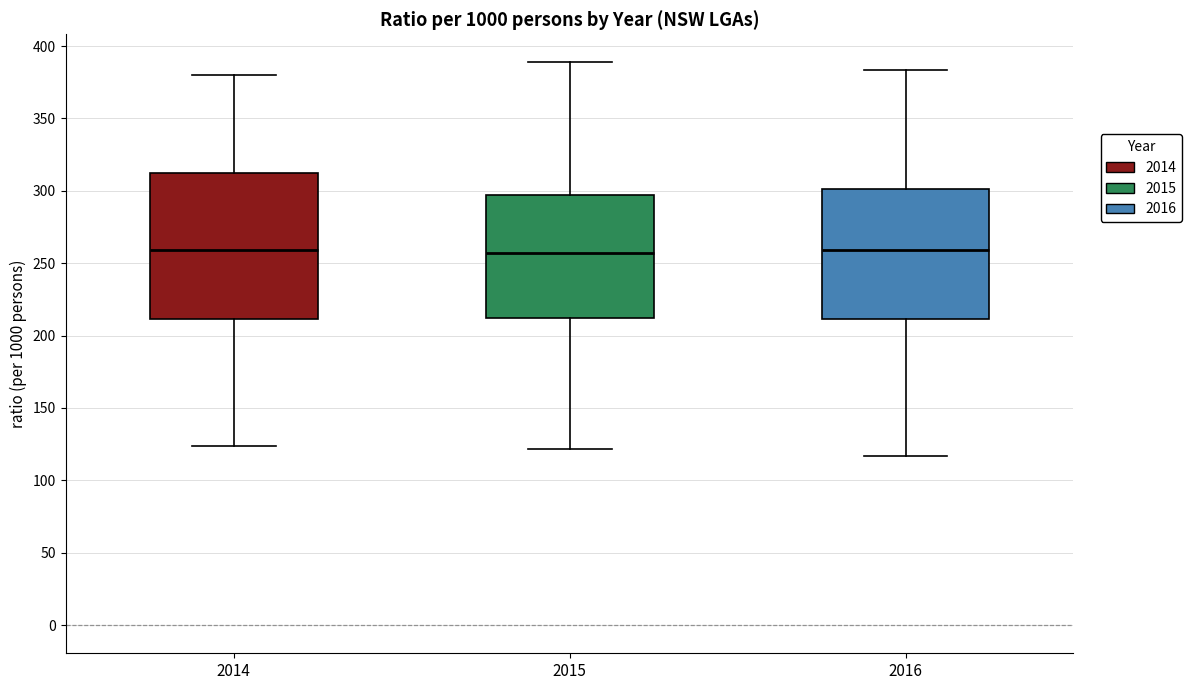

Reading left to right, transcribe this box plot: for each box, give where its median line is, the range the box spans, and where its two whiskers end, as read against the y-axis. The values are not printed on the chart, so give them approximately, as read against the axis.

2014: median 260, box 210 to 310, whiskers 125 to 380
2015: median 255, box 210 to 295, whiskers 120 to 390
2016: median 260, box 210 to 300, whiskers 115 to 385